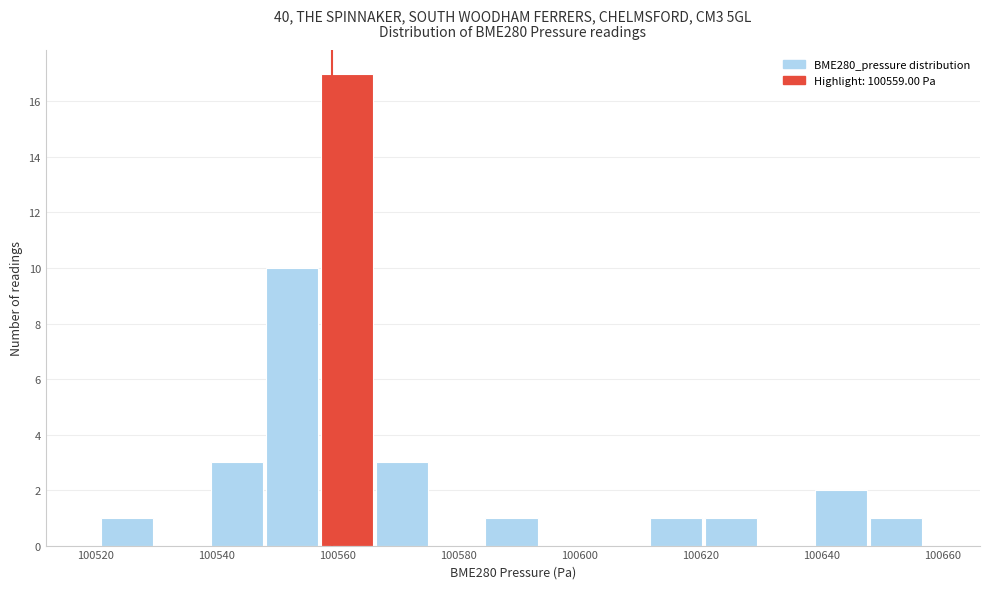

Reading left to right, transcribe this chart: for each bar, give the range it covers on the x-axis and its height. Neither the bar edges nor the heights are printed on the chart, so give them approximately, as read against the axes.

100520 to 100530: 1
100530 to 100540: 0
100540 to 100548: 3
100548 to 100558: 10
100558 to 100566: 17
100566 to 100576: 3
100576 to 100584: 0
100584 to 100594: 1
100594 to 100602: 0
100602 to 100612: 0
100612 to 100620: 1
100620 to 100630: 1
100630 to 100638: 0
100638 to 100648: 2
100648 to 100658: 1